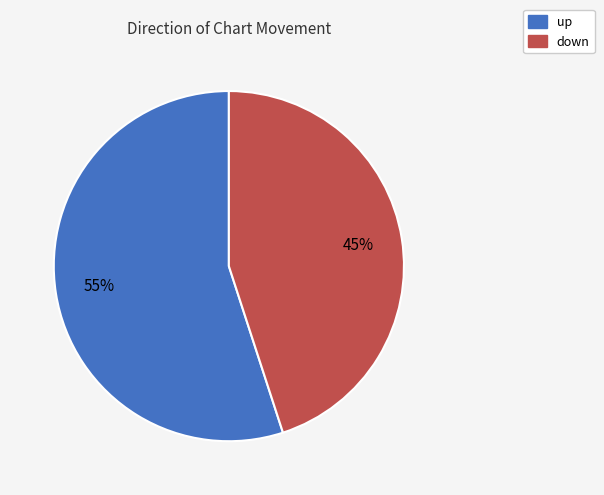

Which category has the smallest portion of the pie?

down